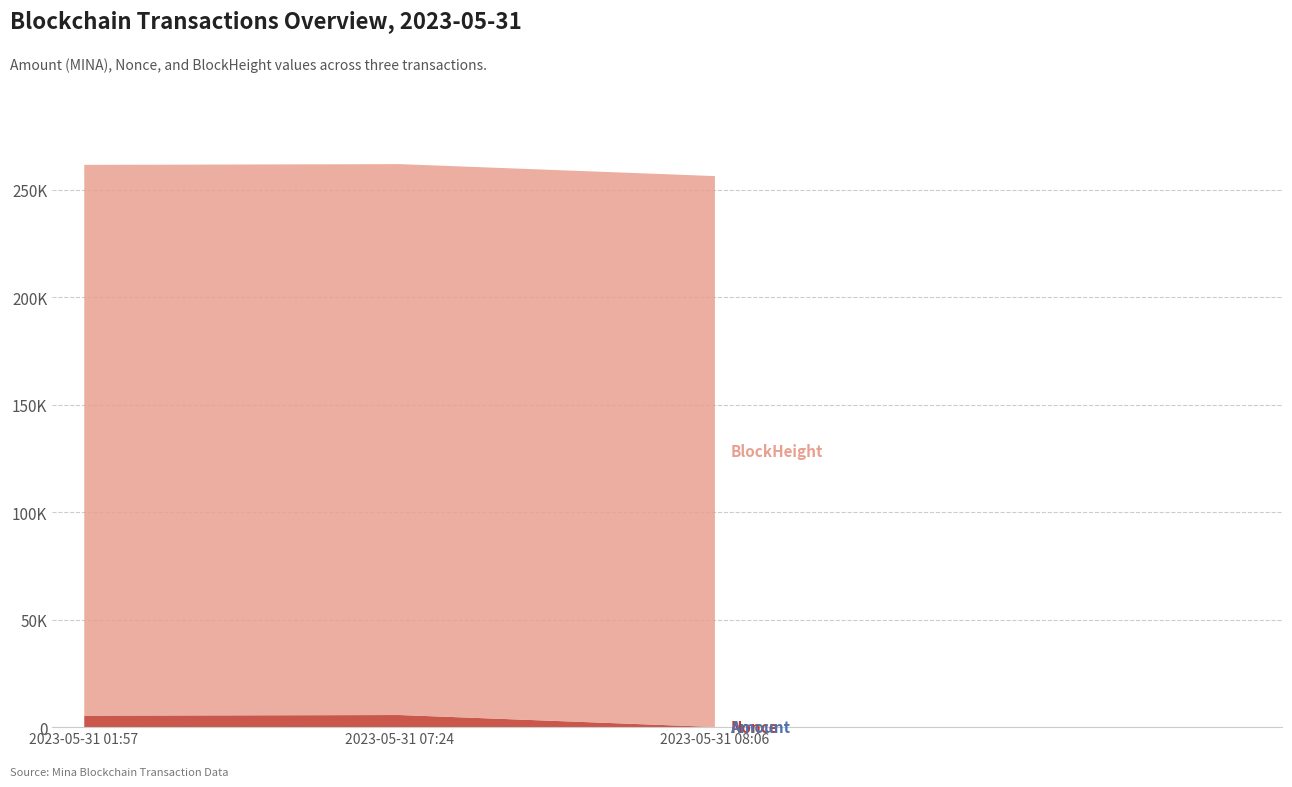

Which series has the widest spread of values?

Nonce